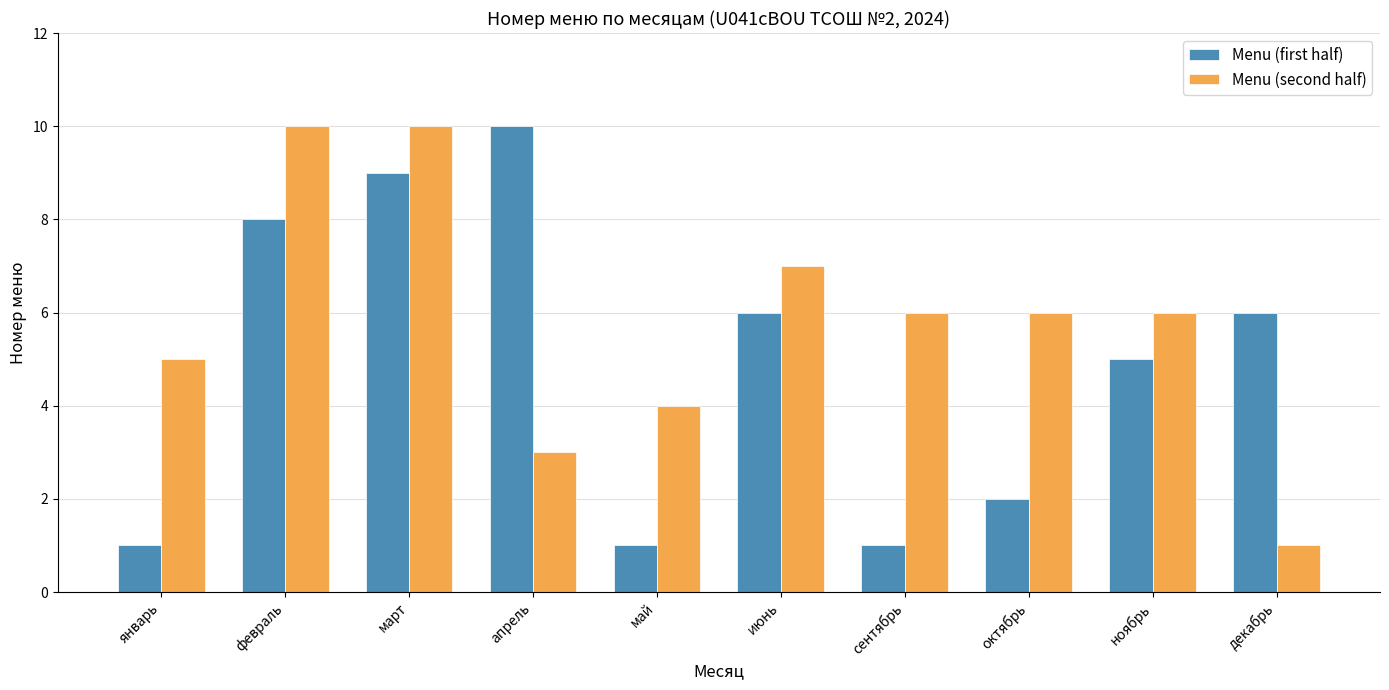

At which label does Menu (second half) first exceed 6?

февраль